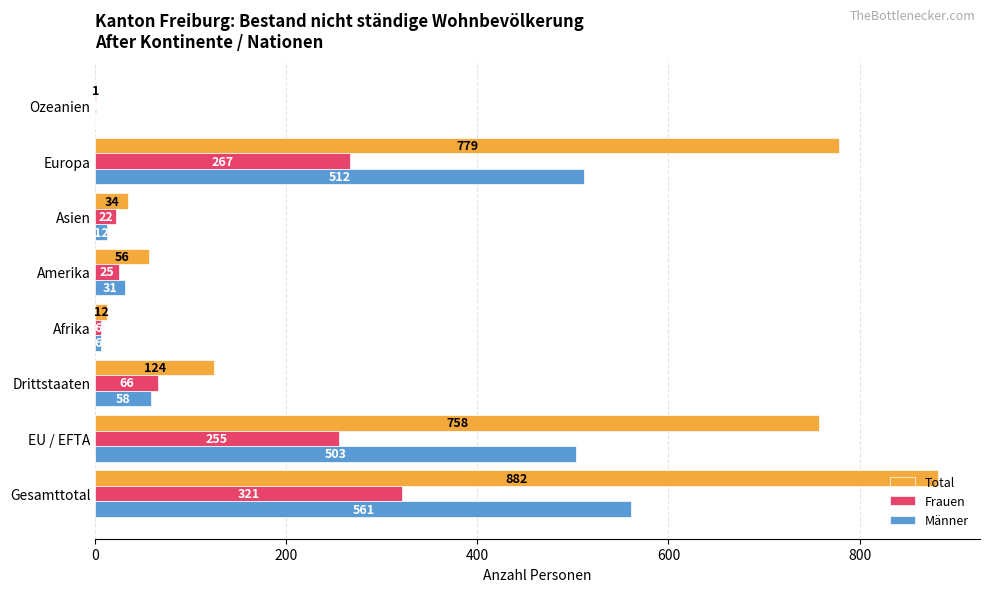

What is the maximum value for Total?

882